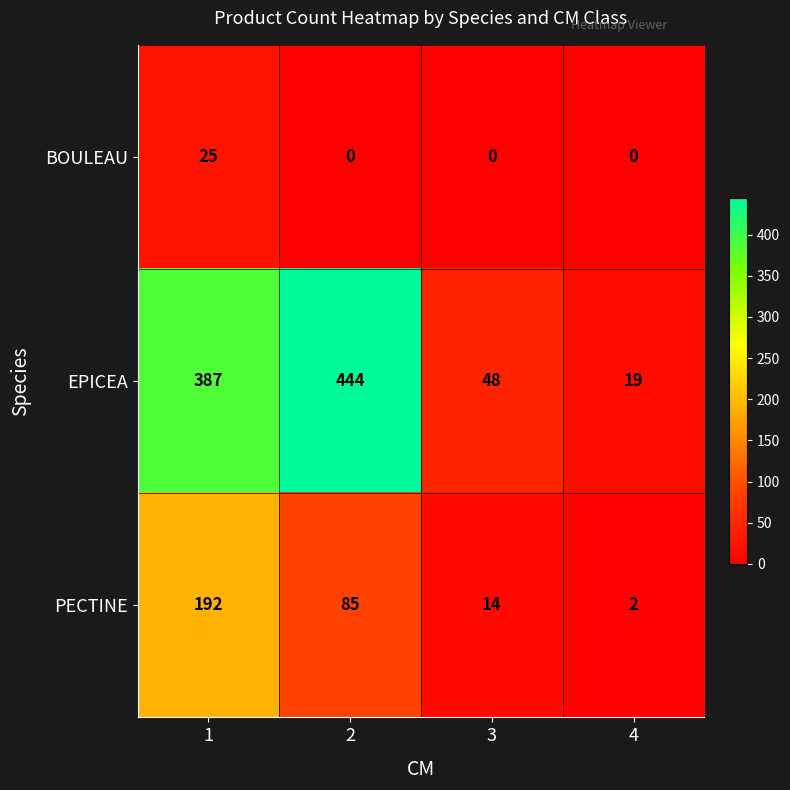

What is the sum of all BOULEAU values?

25